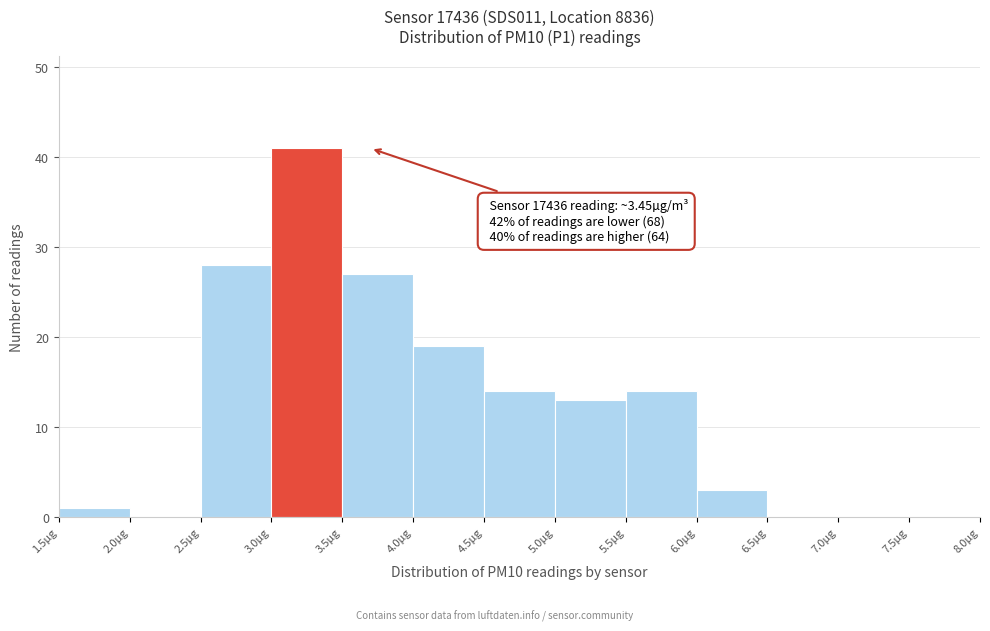

Over which range of the x-axis is the bar tallest?

3.0 to 3.5